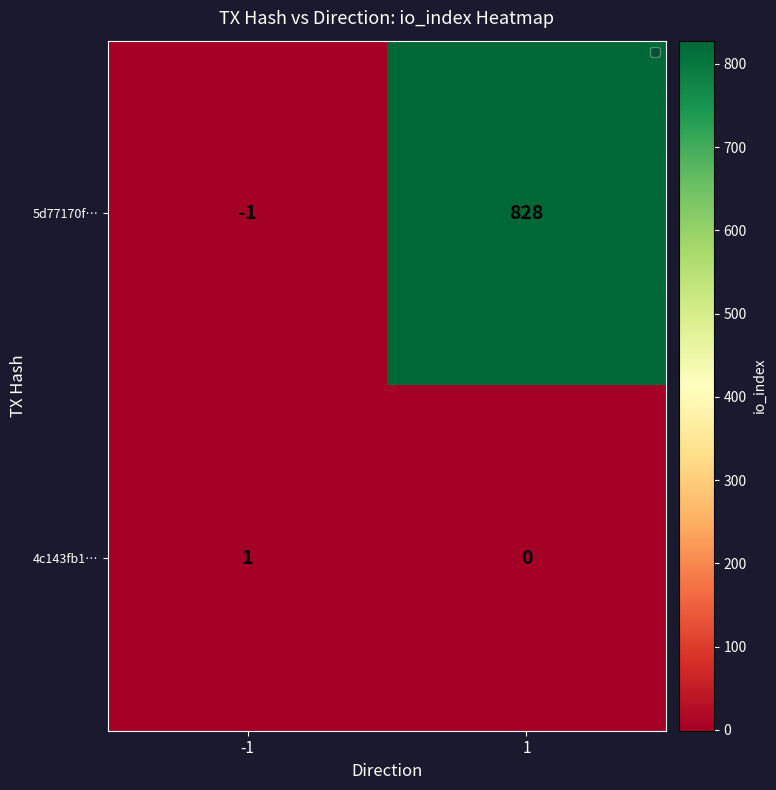

At which category is the sum across all series the highest?

1